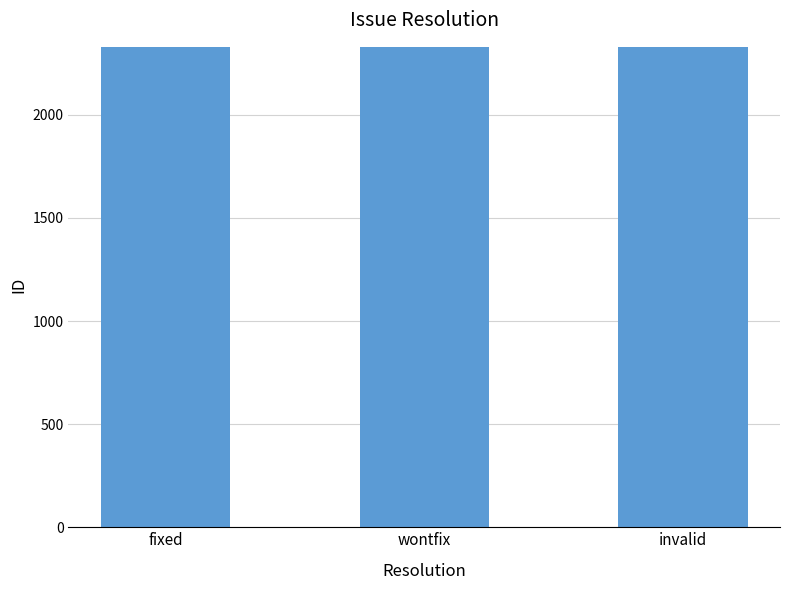

True or false: the data shows 3692 at wontfix.

False